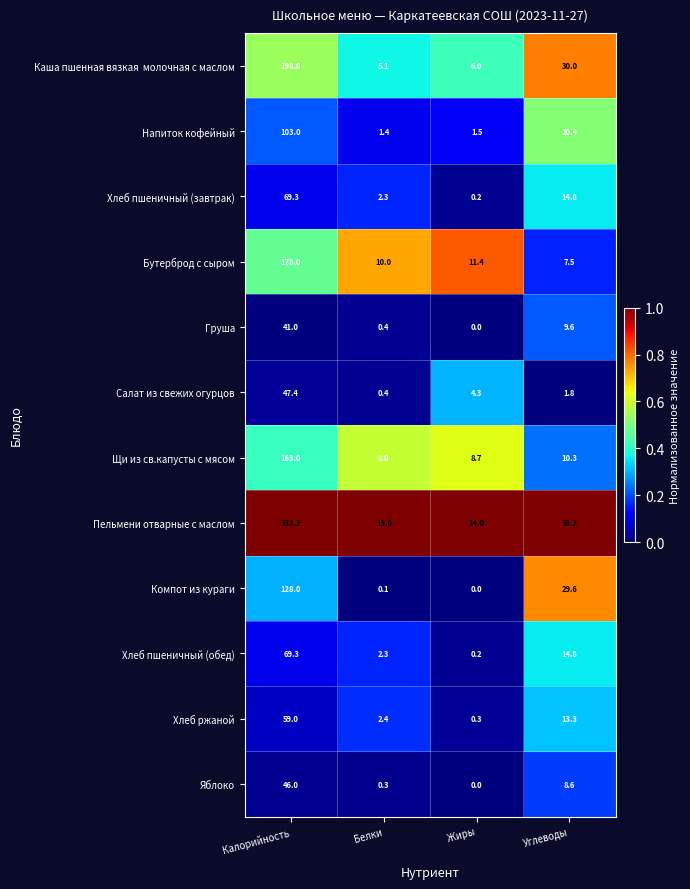

The value of Груша at Белки is 0.4. True or false?

True